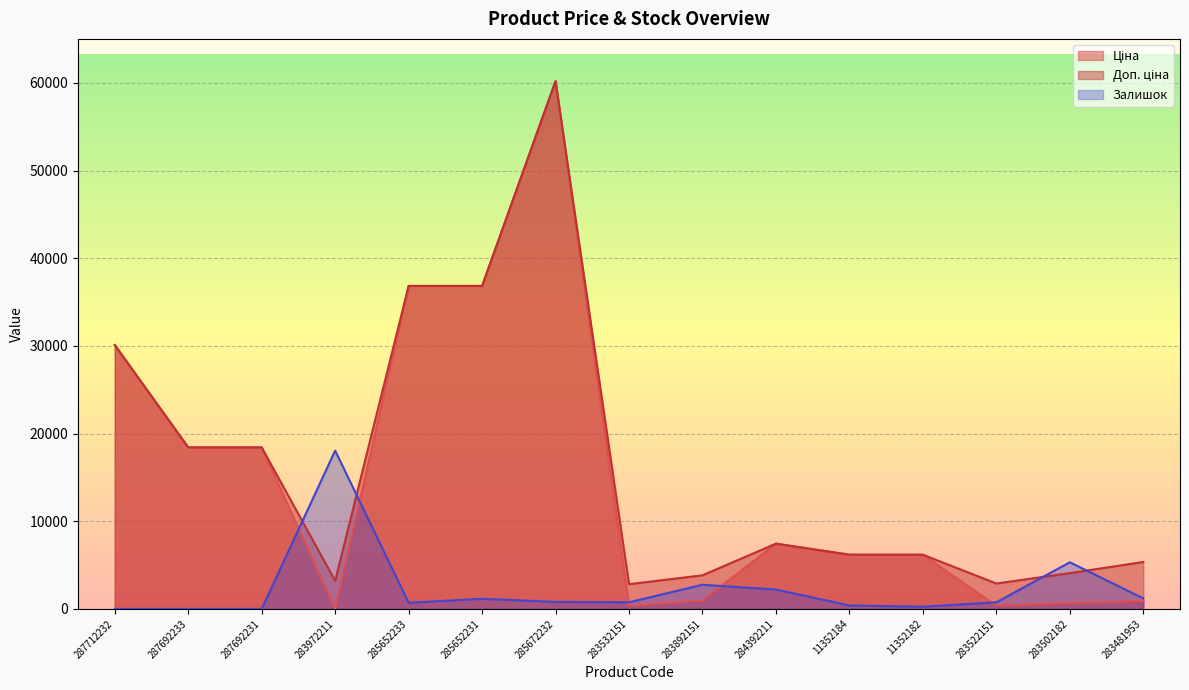

How many intersections are there between Залишок and Доп. ціна?

4